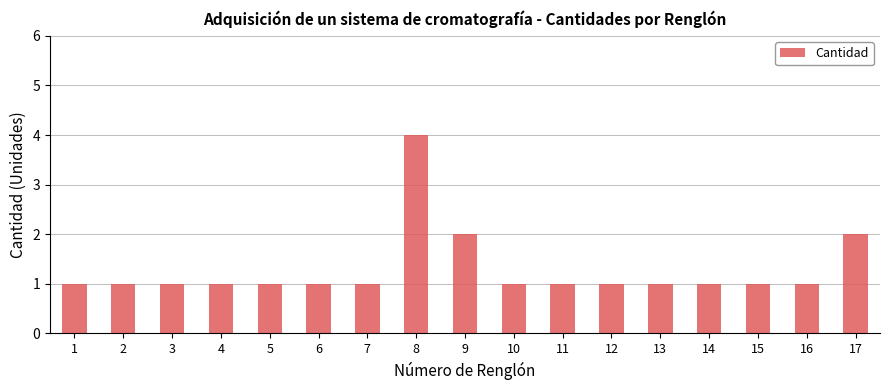

Reading left to right, extract all data points from this chart.

1=1	2=1	3=1	4=1	5=1	6=1	7=1	8=4	9=2	10=1	11=1	12=1	13=1	14=1	15=1	16=1	17=2